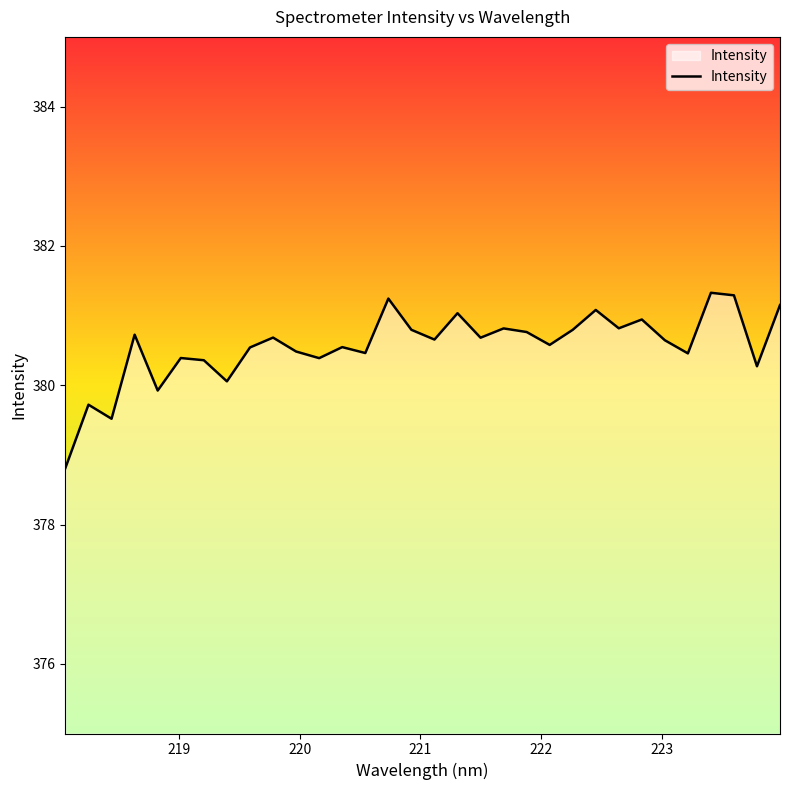

What is the minimum value shown in the chart?

378.8